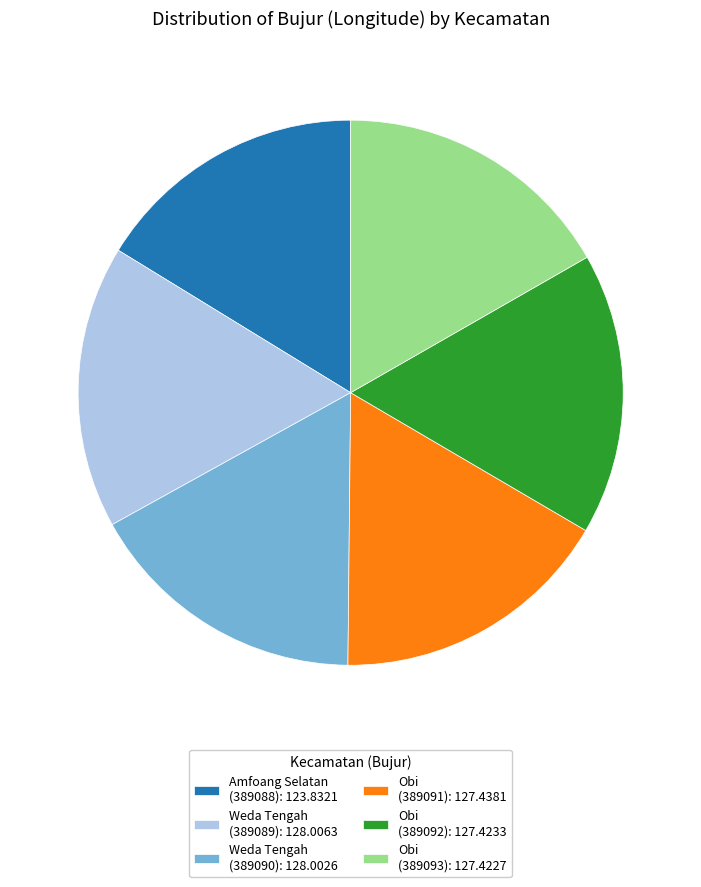

Is there a majority slice in this chart?

No